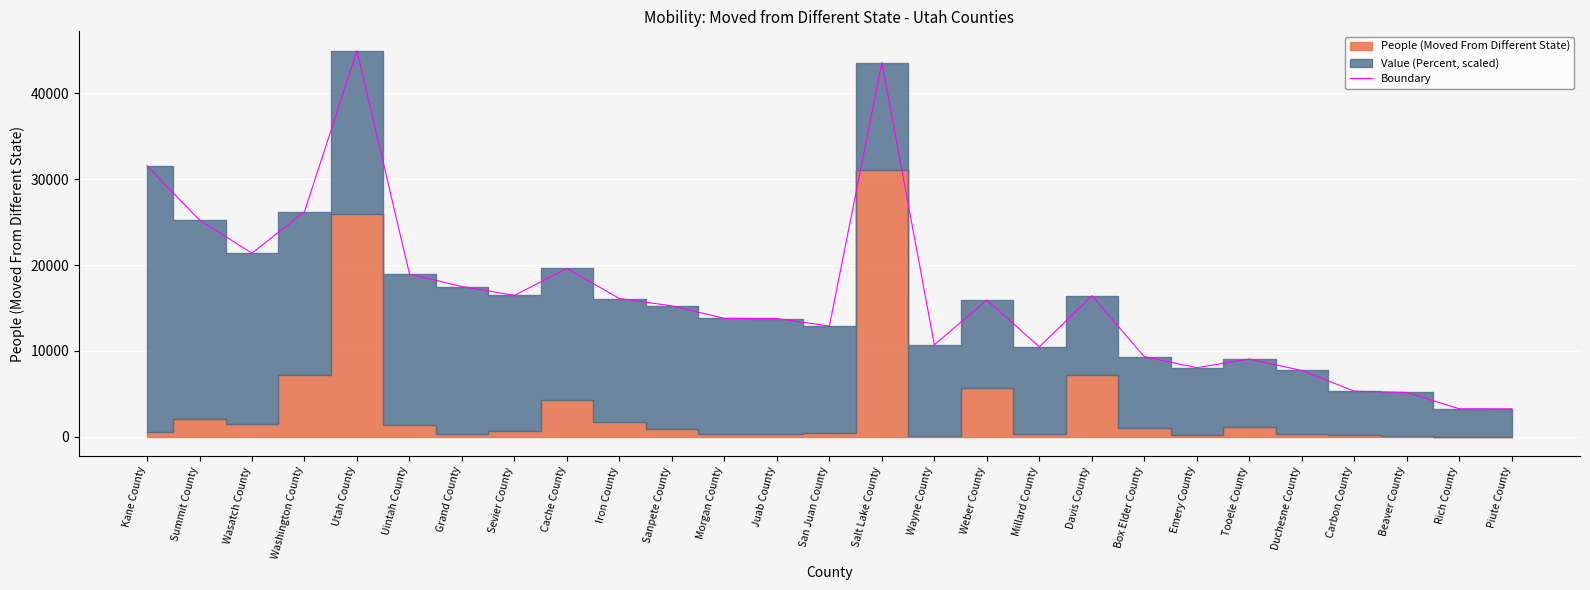

The value of Boundary at Uintah County is 10875.5. True or false?

False